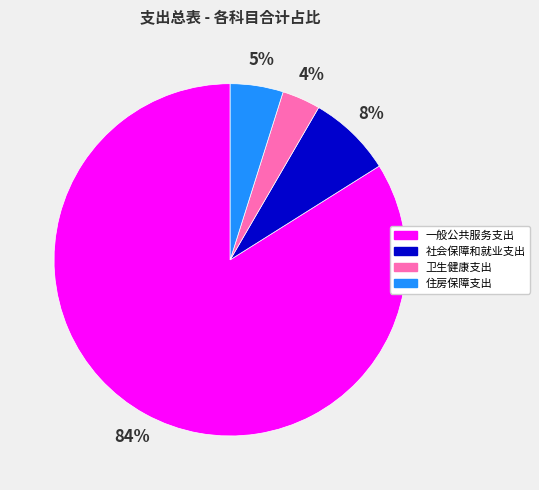

Combined, do 卫生健康支出 and 社会保障和就业支出 account for over 50%?

No